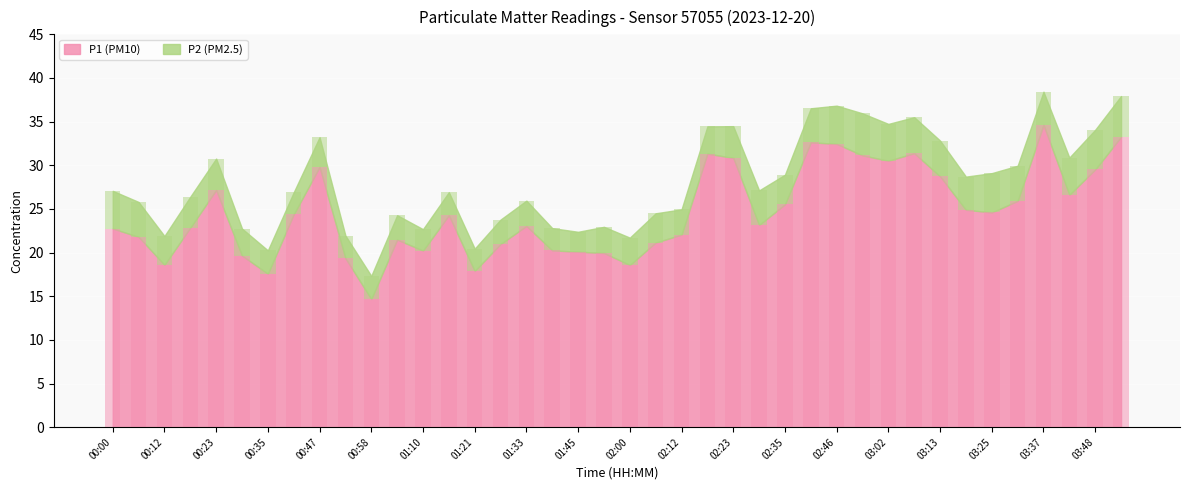

Count the number of categories in the chart.

40